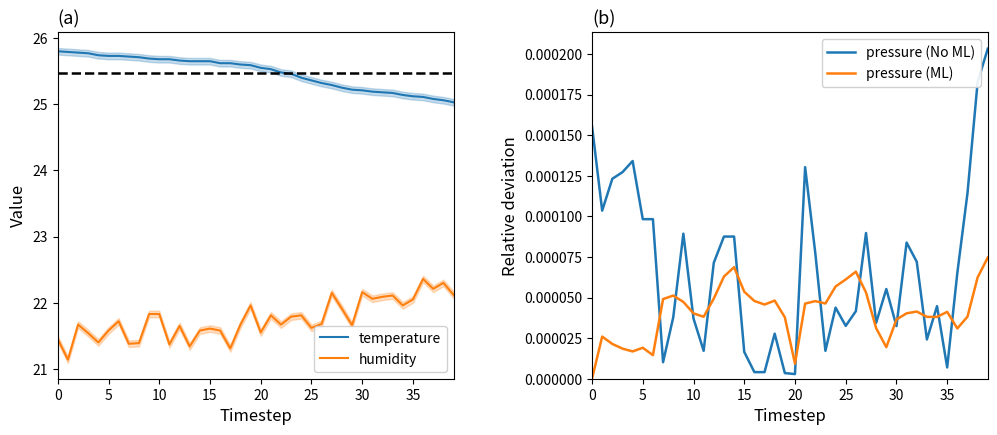

At which label does temperature reach its minimum?

39